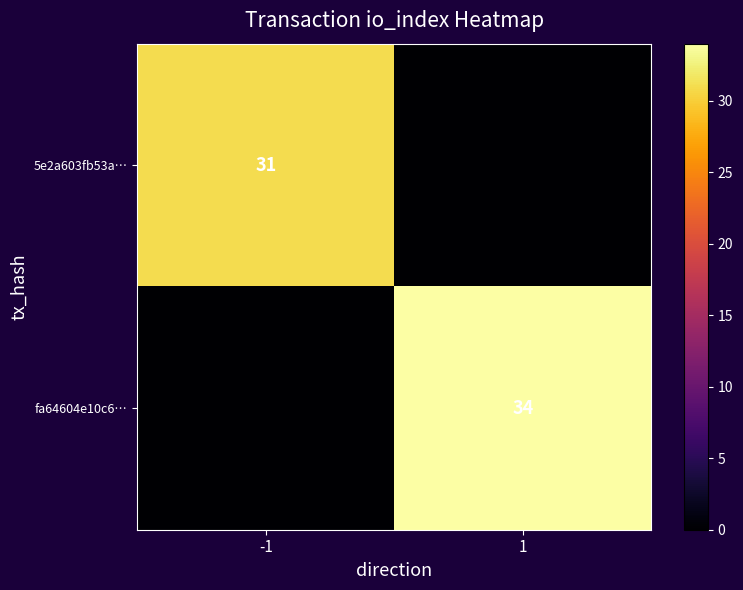

True or false: fa64604e10c6… has a value of 34 at 1.

True